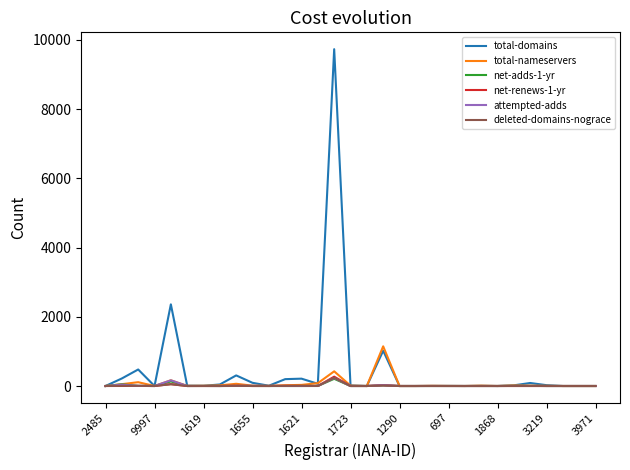

What is the greatest value displayed?

9730